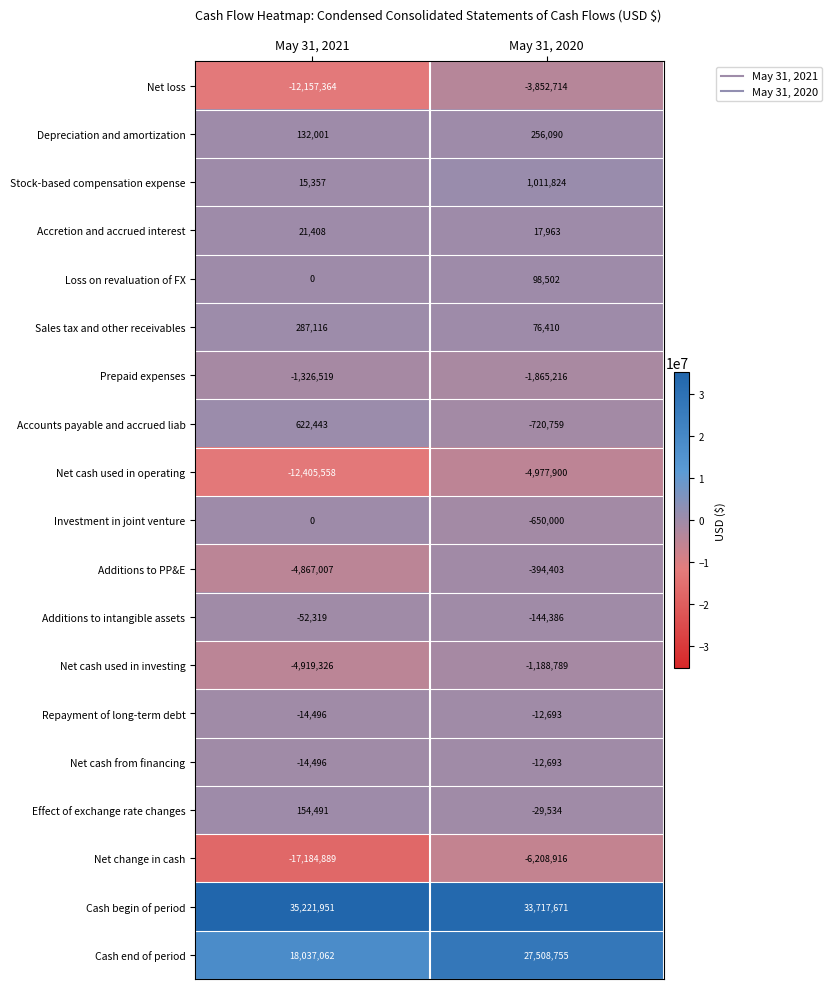

What is the average value of the Net change in cash series?

-11696902